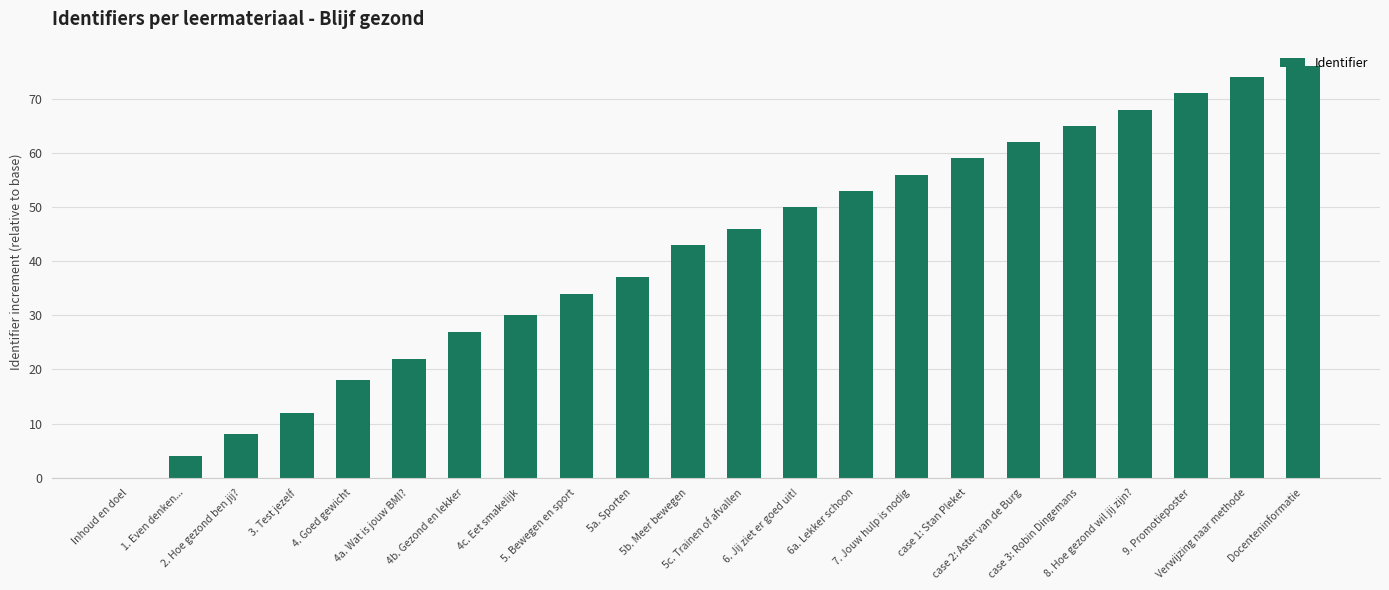

Between 5a. Sporten and 6. Jij ziet er goed uit!, which is larger?

6. Jij ziet er goed uit!